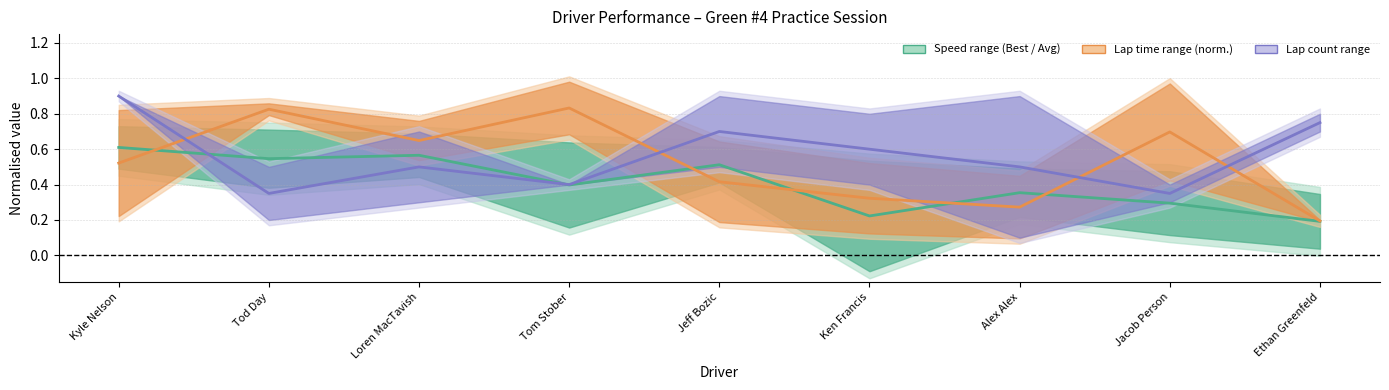

Does the chart display data point markers on the line(s)?

No